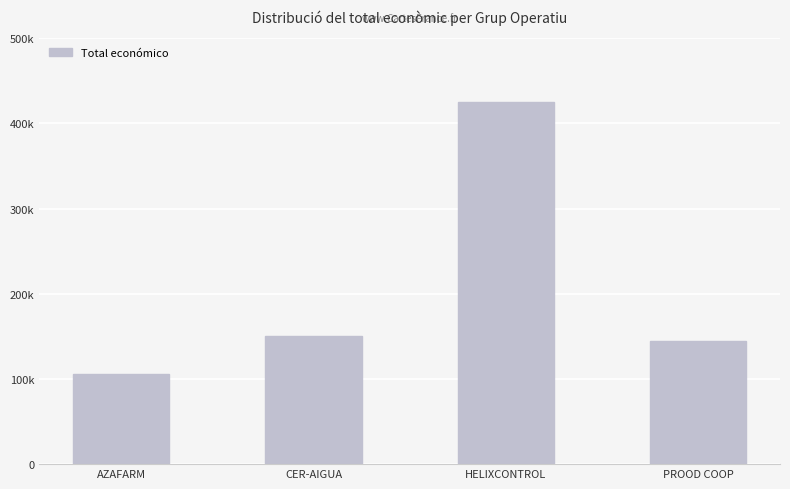

List the labels in order of value, largest first.

HELIXCONTROL, CER-AIGUA, PROOD COOP, AZAFARM